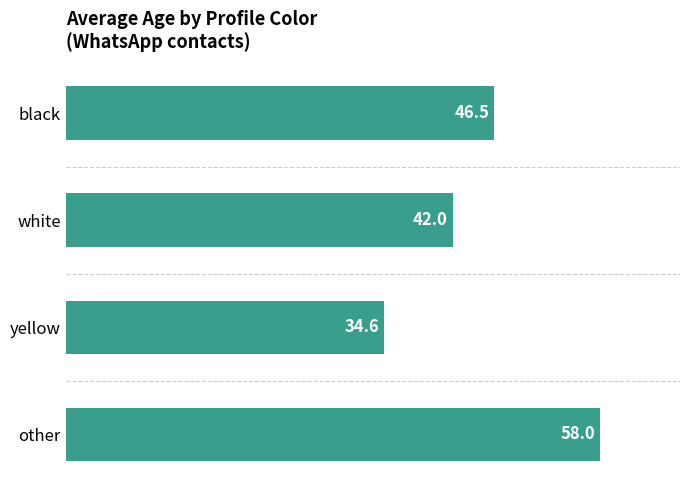

What is the ratio of the value at white to the value at yellow?

1.2